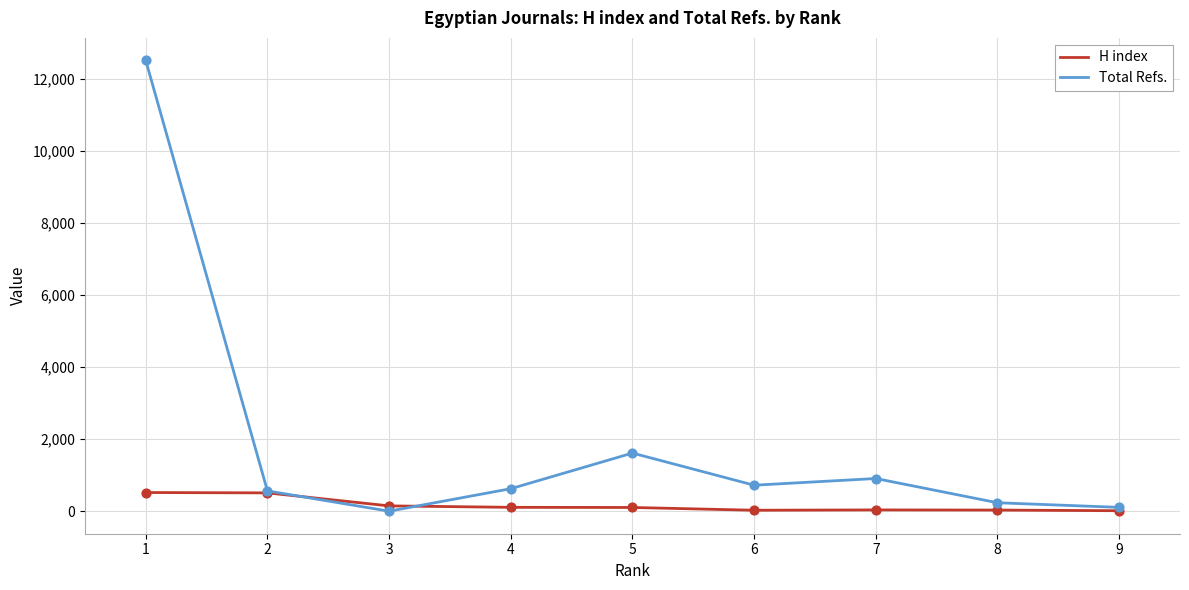

At which category is the sum across all series the highest?

1